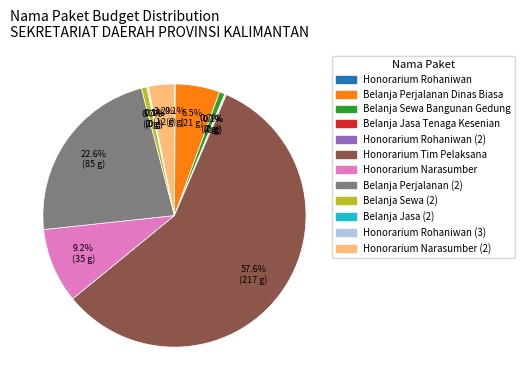

Is there a majority slice in this chart?

Yes